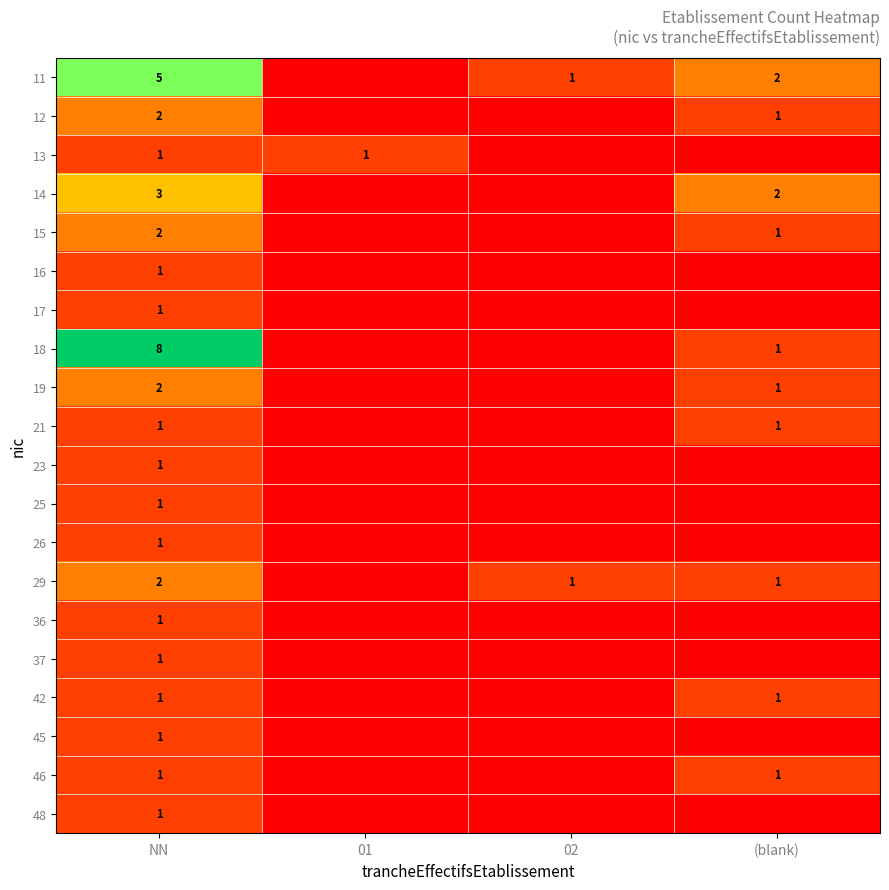

Is it true that 21 equals 1 at NN?

True